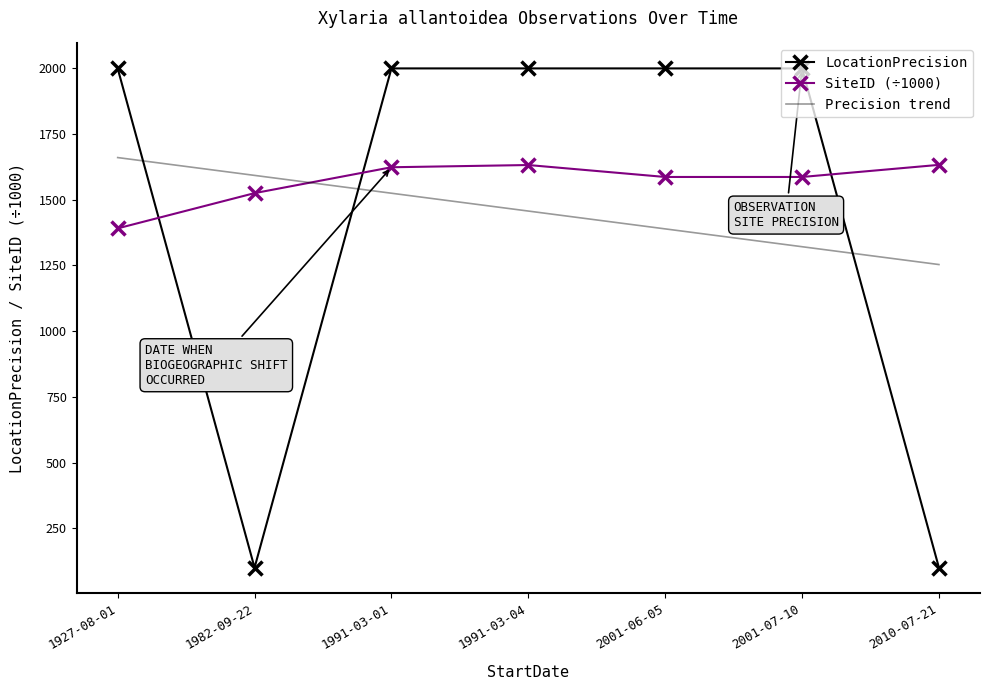

What is the greatest value displayed?

2000.0